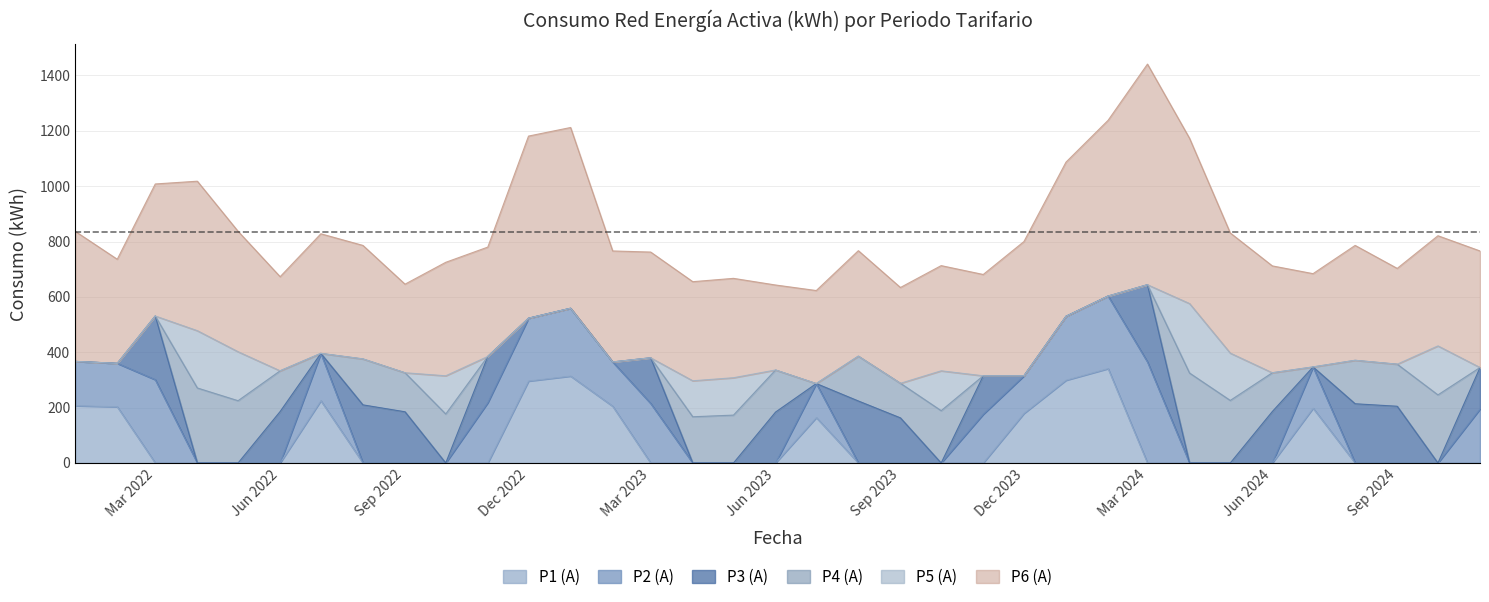

At how many categories does at least one series exceed 29?

35